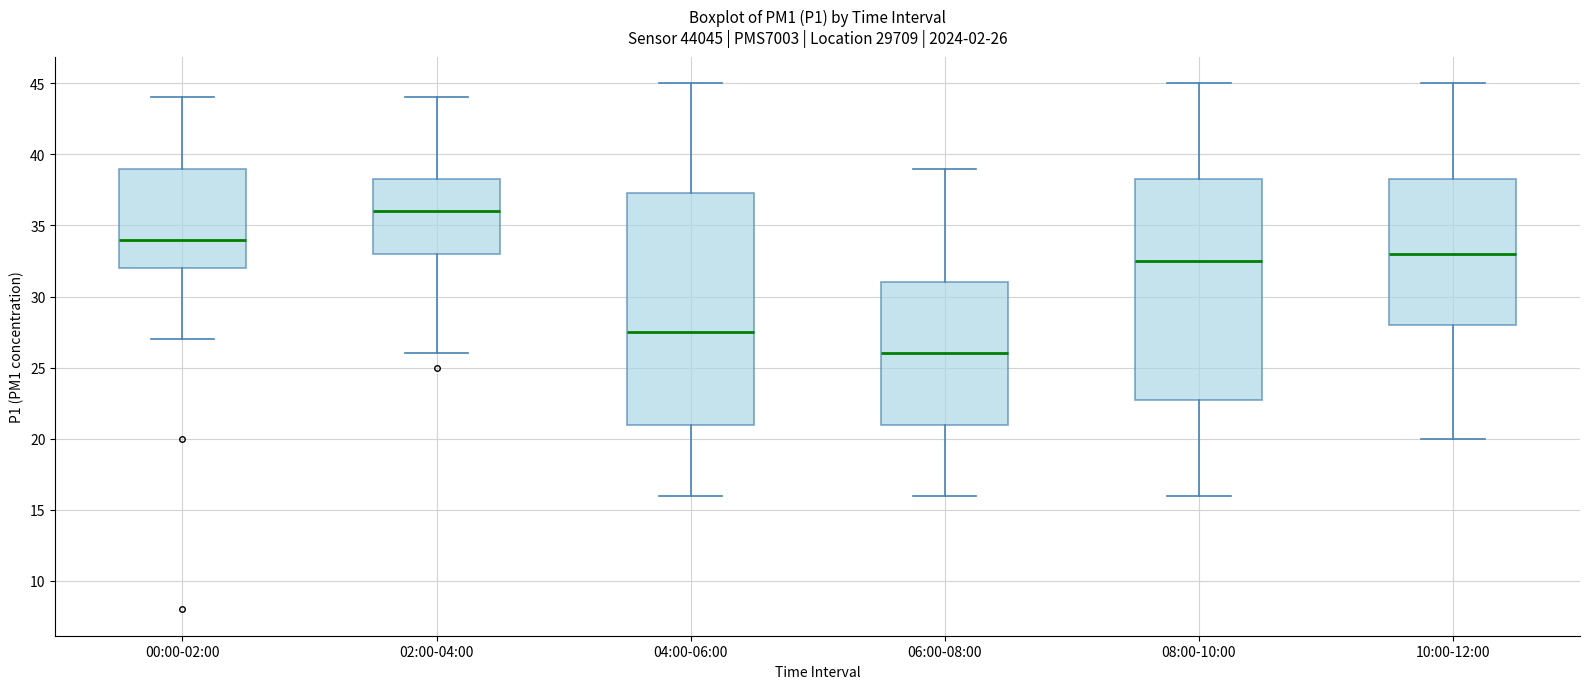

Which box is the tallest, from its lower edge to its upper edge?

04:00-06:00